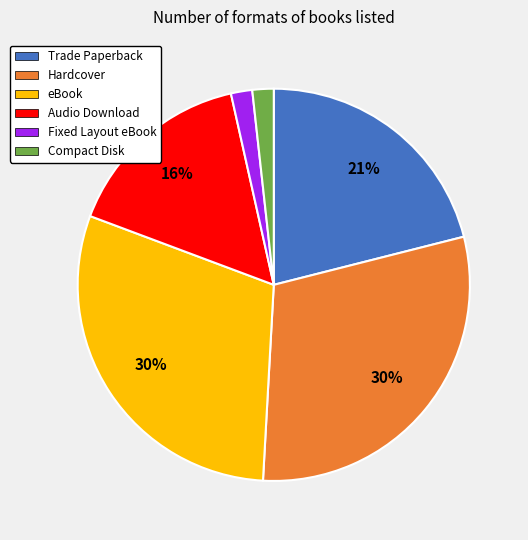

Does eBook account for over 50% of the chart?

No